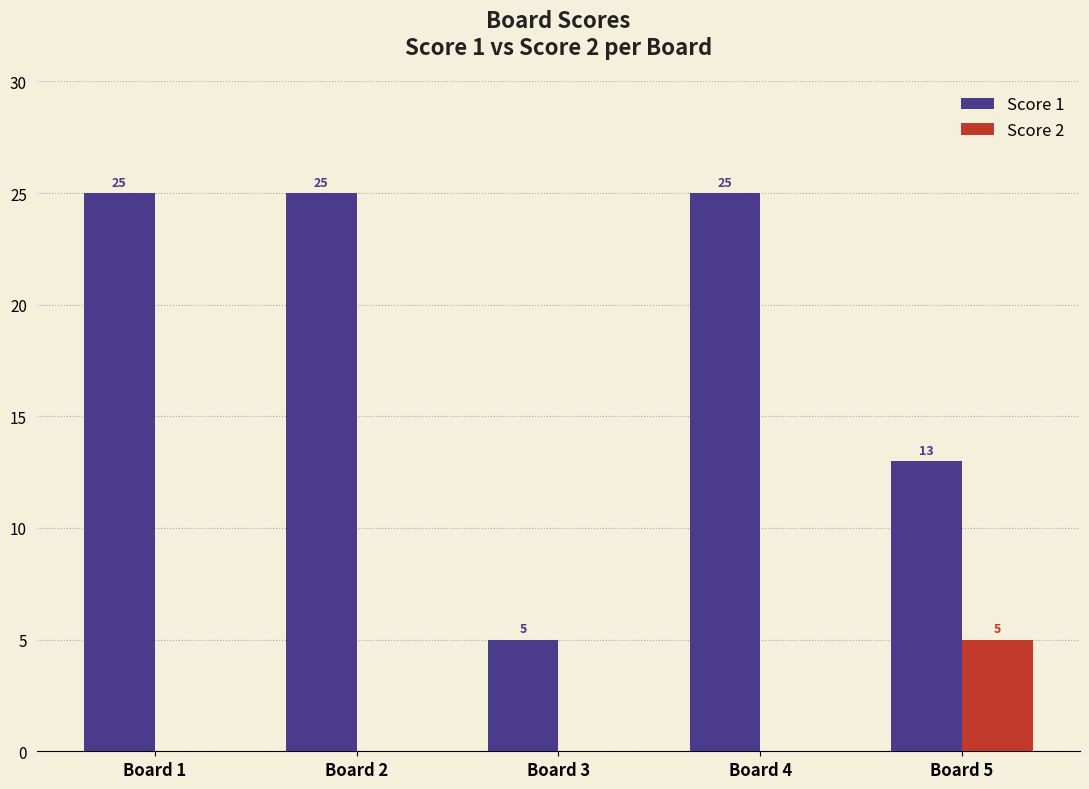

What is the difference between the Score 1 values at Board 1 and Board 3?

20